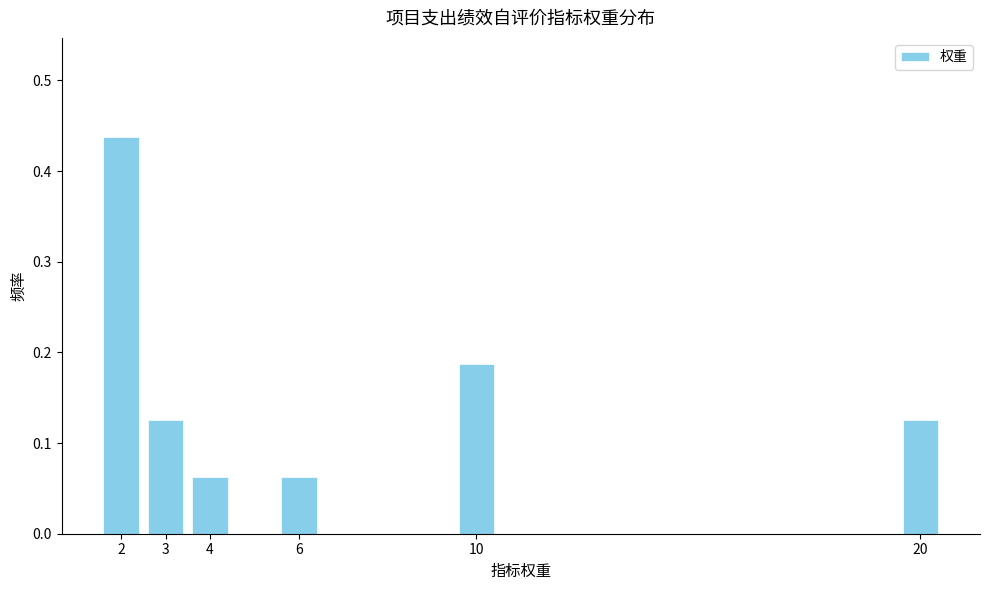

Count the values in the range 0 to 1.

6